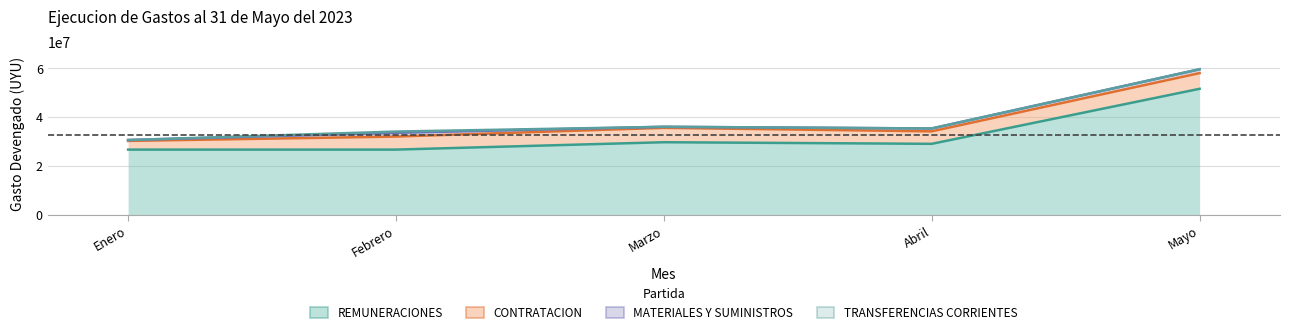

What value does the CONTRATACION DE SERVICIOS series have at Abril?

5115421.0